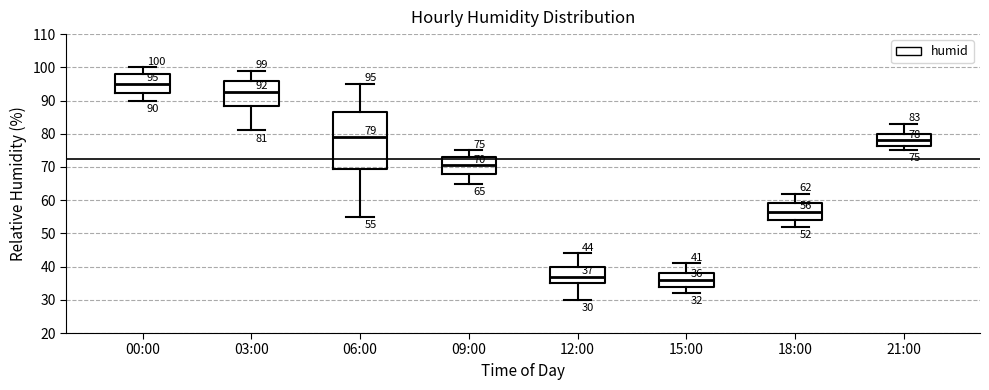

Which box is the tallest, from its lower edge to its upper edge?

06:00